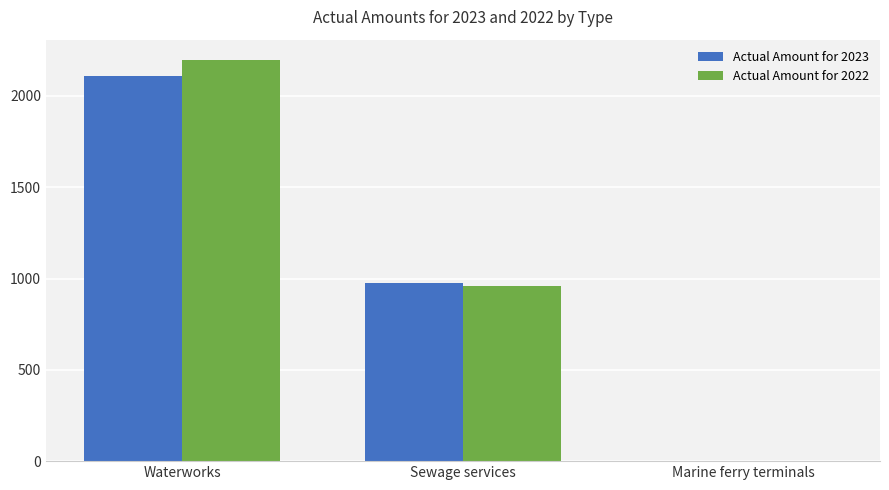

What is the sum of all Actual Amount for 2022 values?

3158